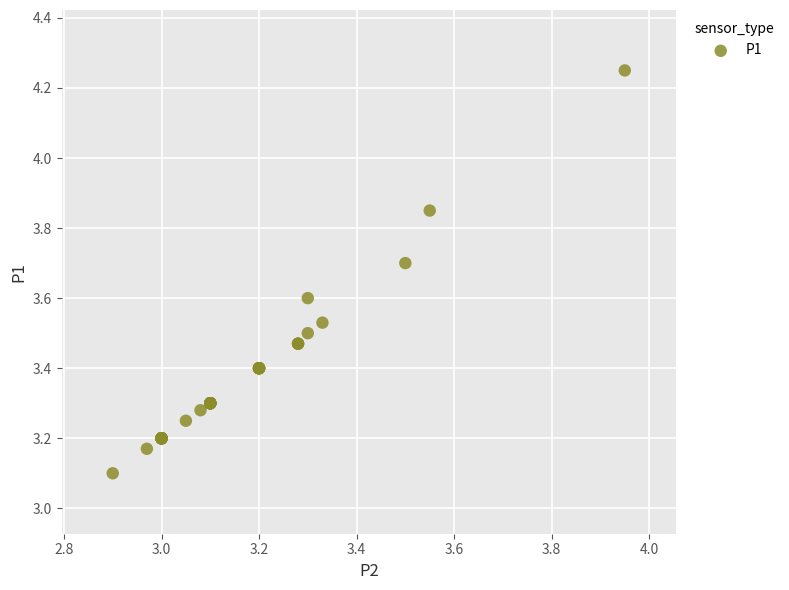

What Y value in the scatter plot is closest to 3?

3.1